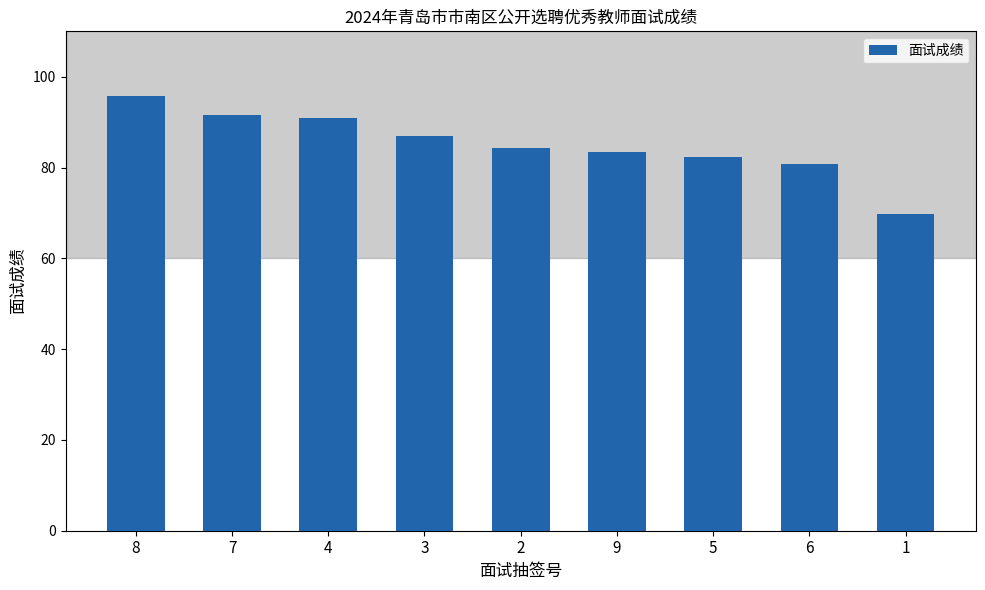

True or false: the data shows 19.1 at 9.

False